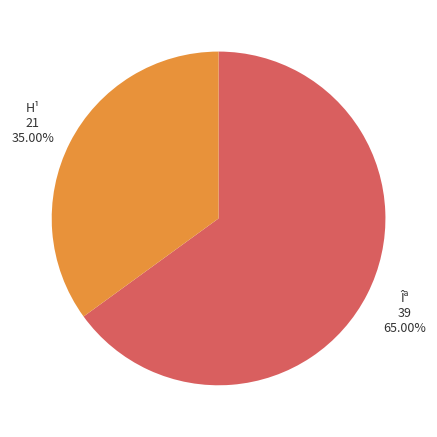

What portion of the pie excludes H¹?

65.0%